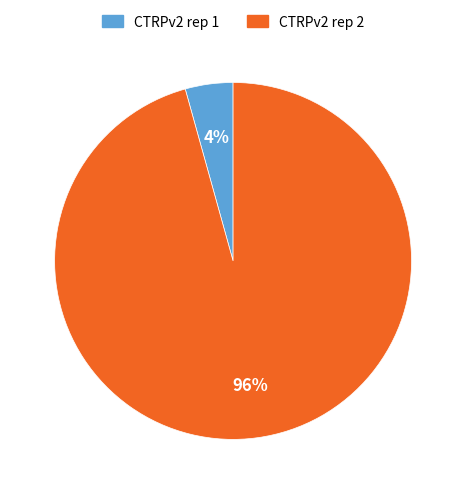

Do CTRPv2 rep 1 and CTRPv2 rep 2 together represent more than half of the pie?

Yes